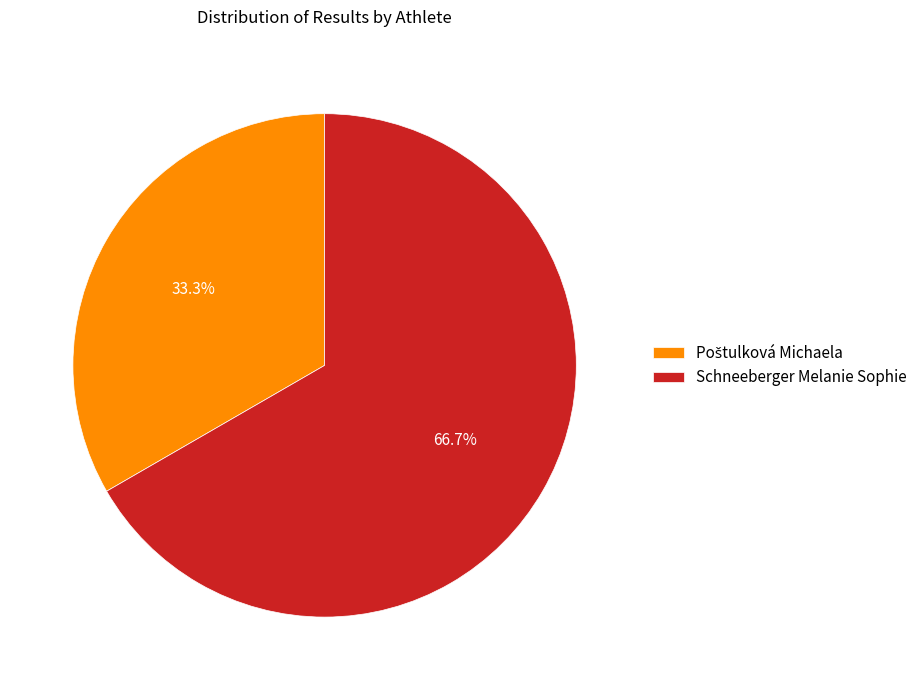

What percentage is NOT represented by Schneeberger Melanie Sophie?

33.3%